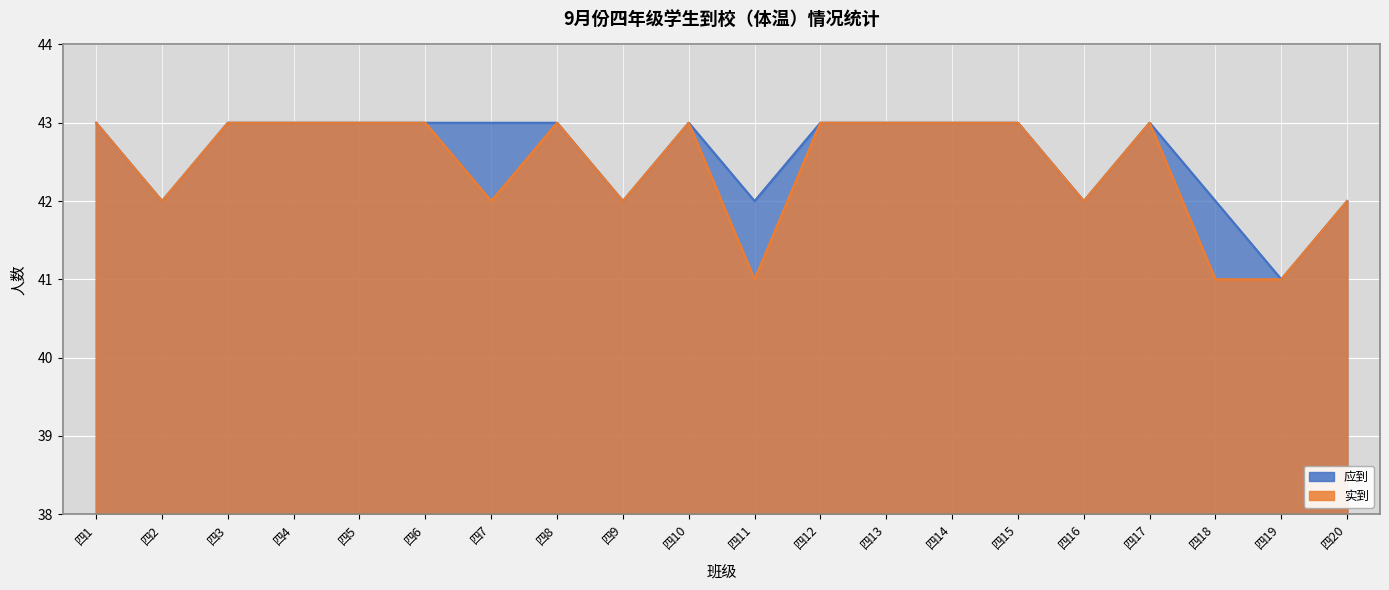

Which category has the highest value in the 实到 series?

四1